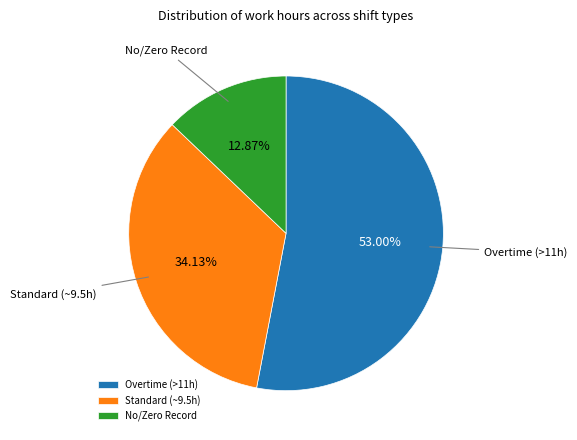

How many slices are in this pie chart?

3